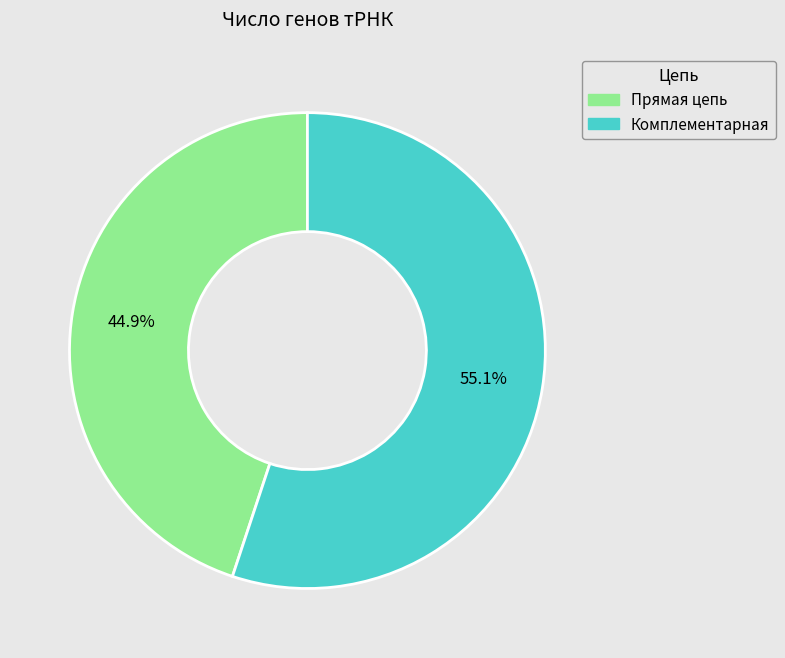

Approximately how many times larger is the value at Комплементарная compared to Прямая цепь?

1.2